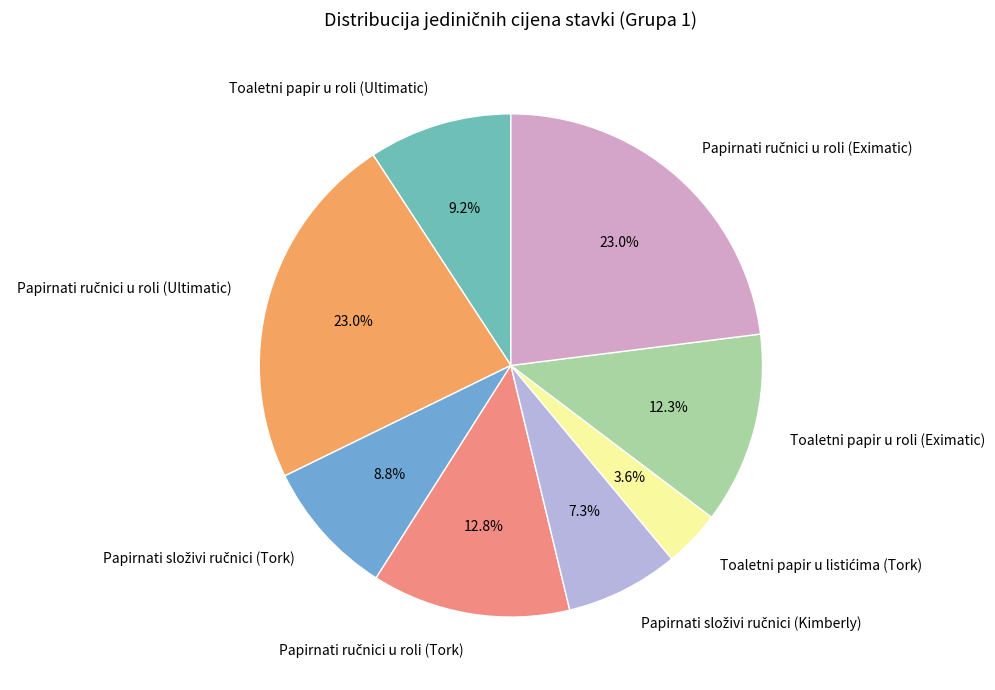

Which has a higher value, Toaletni papir u roli (Eximatic) or Toaletni papir u roli (Ultimatic)?

Toaletni papir u roli (Eximatic)